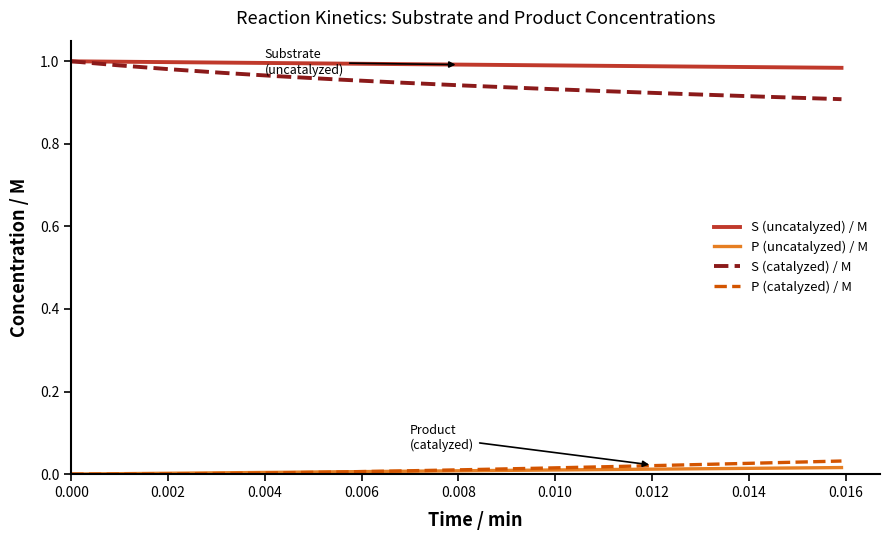

Which series has the largest total across all categories?

S (uncatalyzed) / M